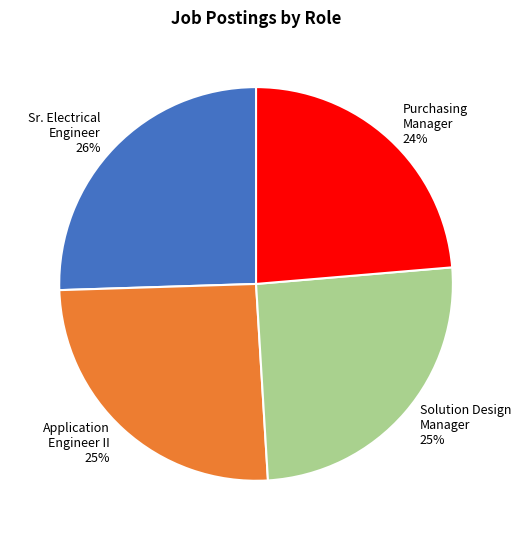

The Sr. Electrical Engineer slice represents 35% of the pie. True or false?

False